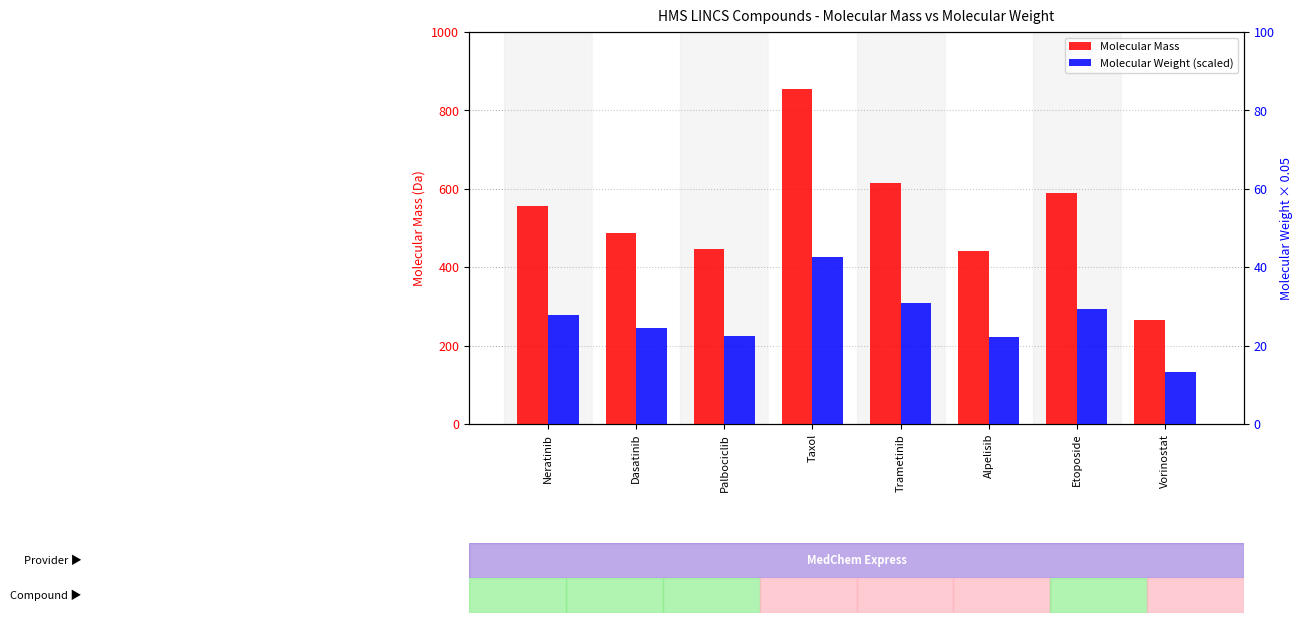

What is the difference between the Molecular Mass values at Etoposide and Neratinib?

32.0